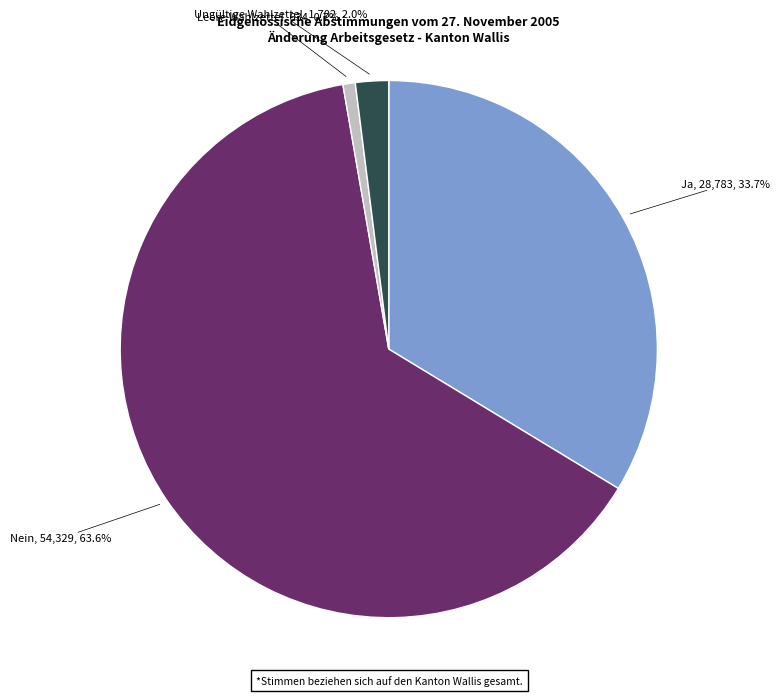

To the nearest percent, what is the combined percentage of Leere Wahlzettel and Ungültige Wahlzettel?

3%